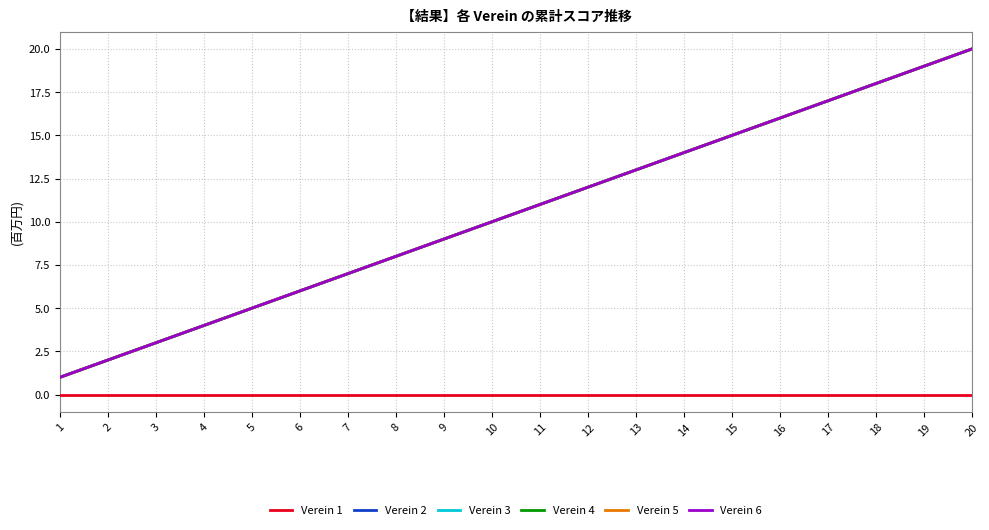

Does the chart have visible grid lines?

Yes